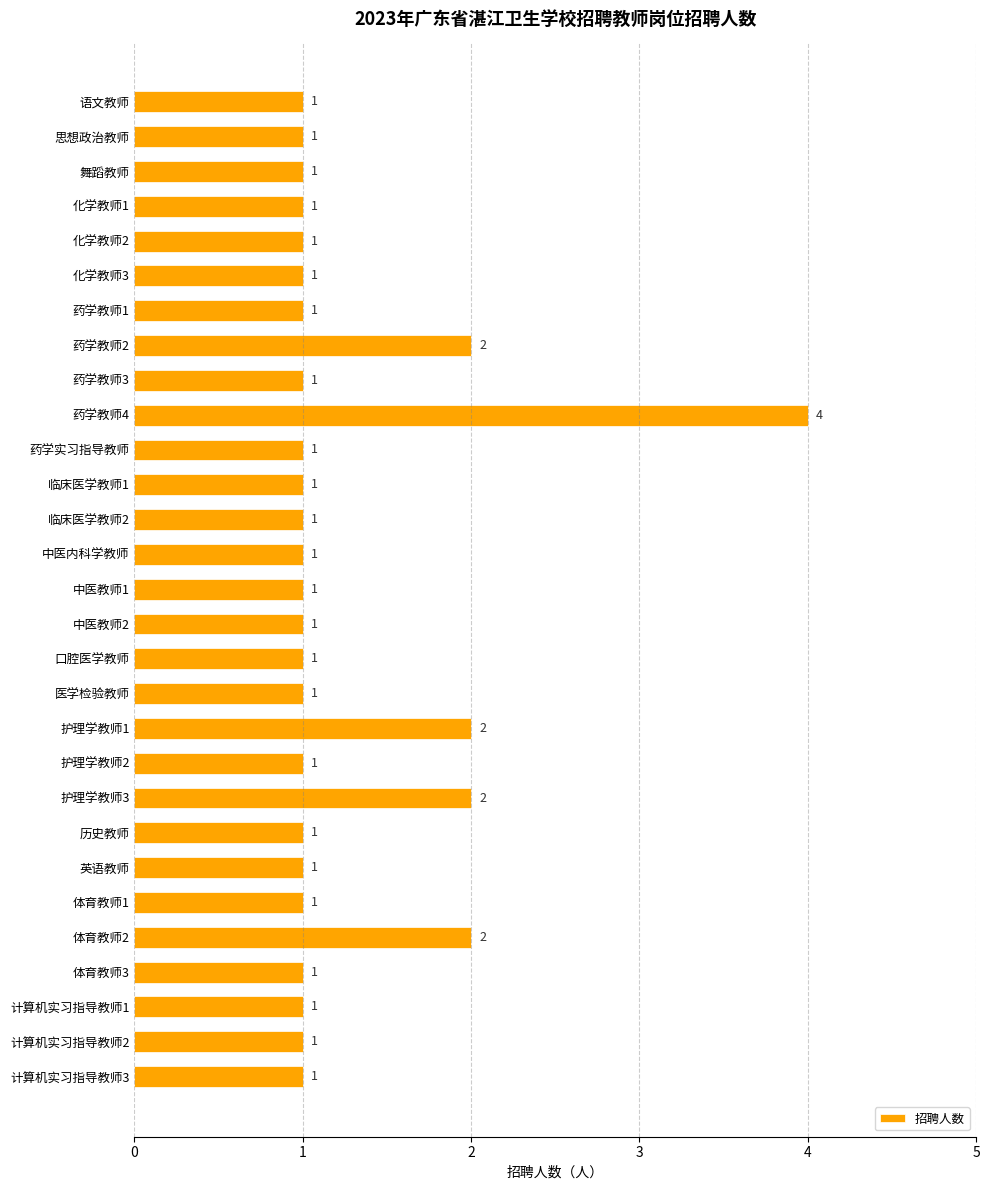

At which category does the chart reach its peak across all series?

药学教师4